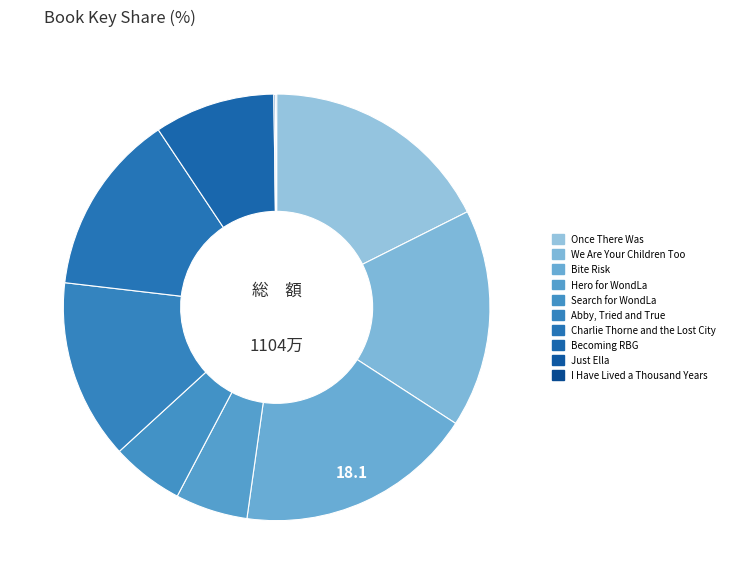

Which category has the biggest portion of the pie?

Bite Risk